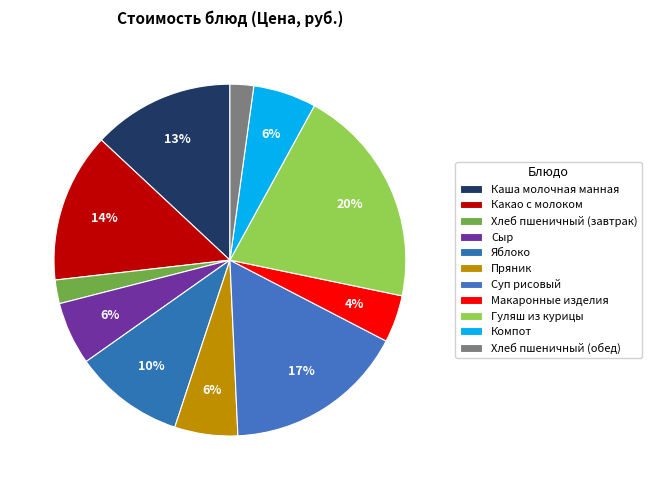

What percentage is the Пряник slice, to the nearest percent?

6%